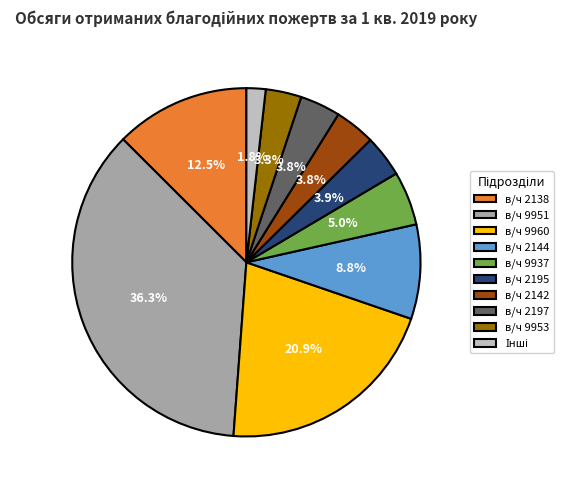

How many slices are in this pie chart?

10